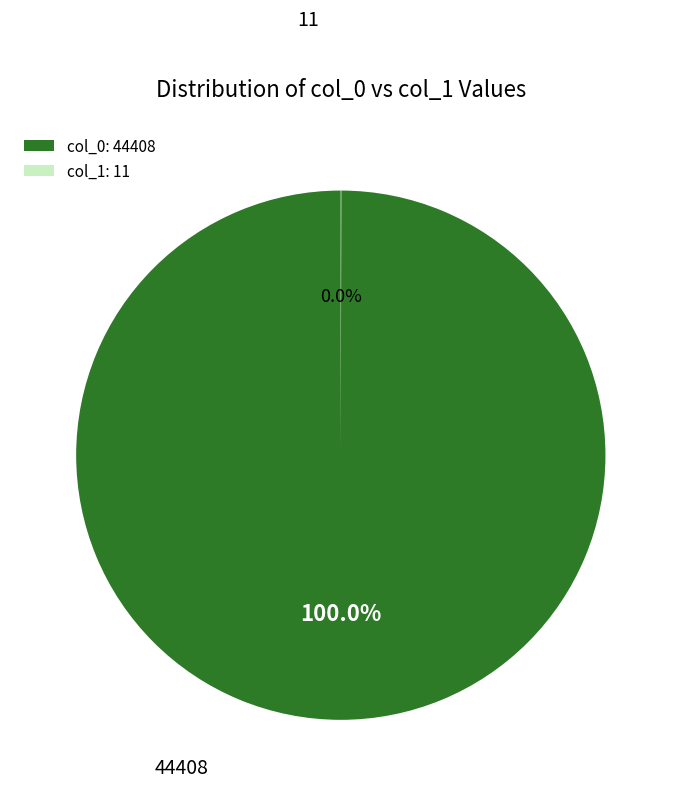

Which category has the biggest portion of the pie?

col_0: 44408